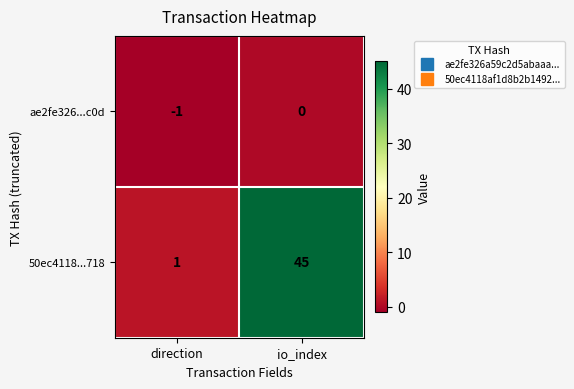

Which series has the largest range (max minus min)?

50ec4118...718